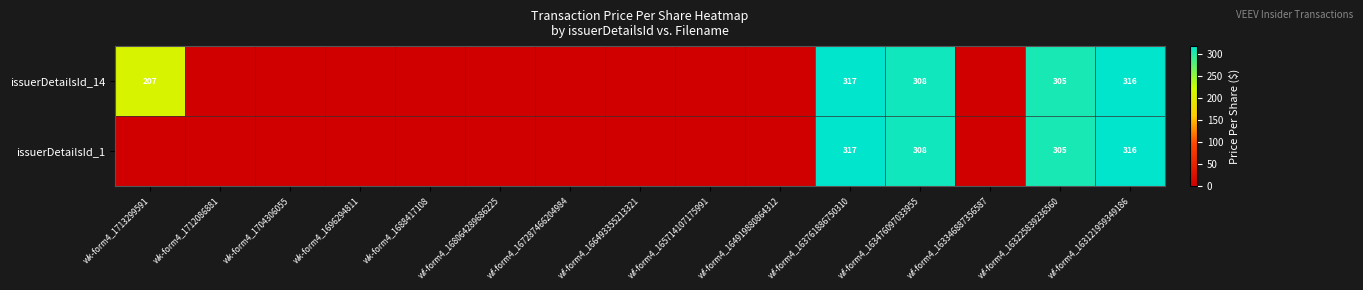

What is the difference between the issuerDetailsId_14 values at wf-form4_163476097033955 and wk-form4_1713299591?

101